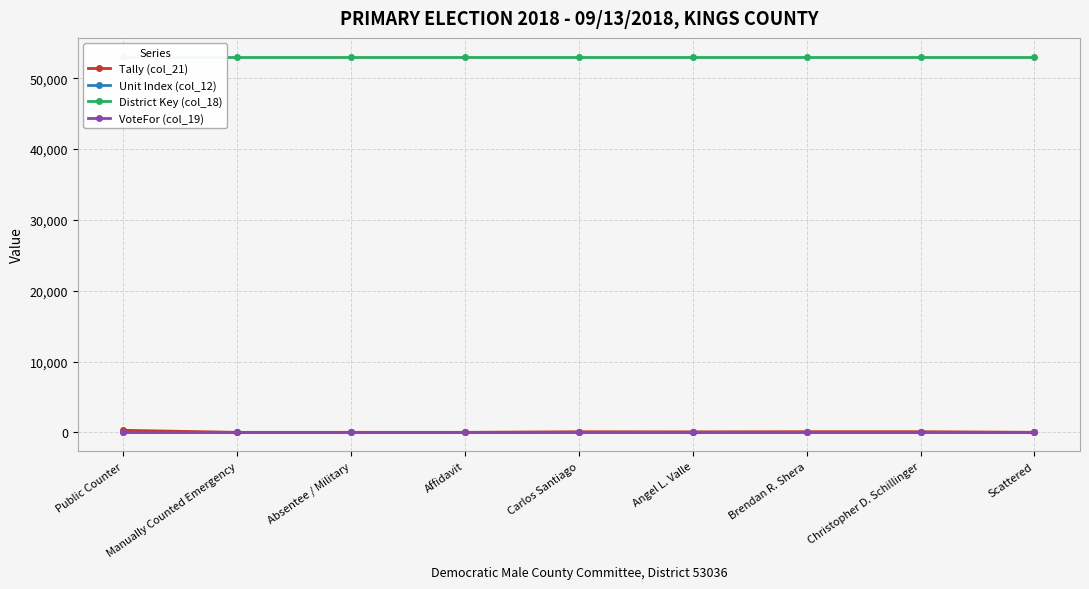

What is the spread (max minus min) of values at Carlos Santiago?

53034